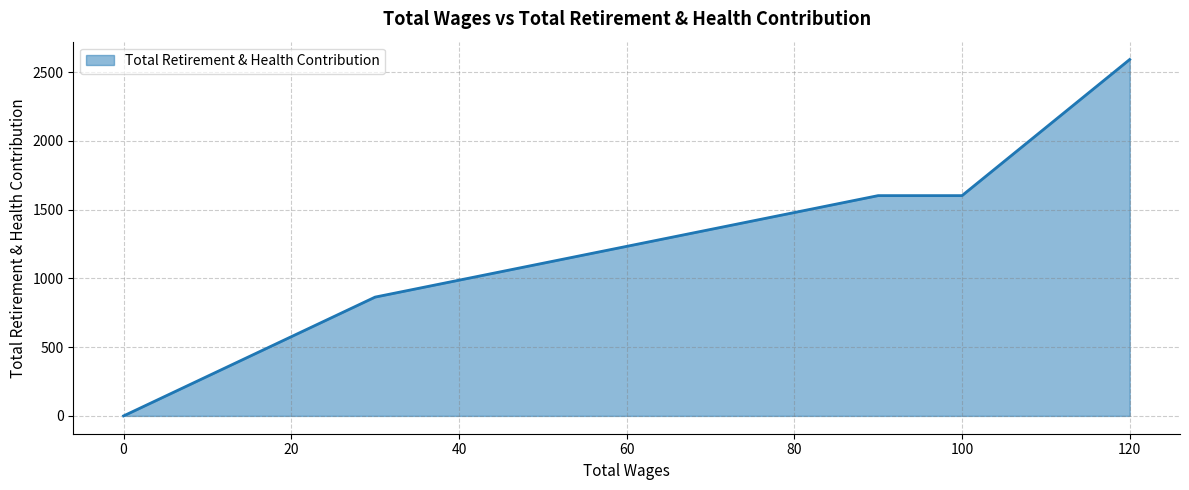

How many distinct data groups are displayed?

1